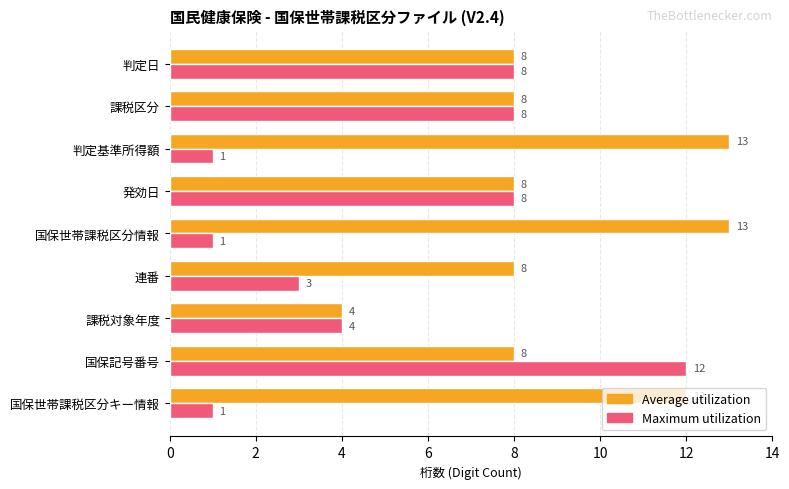

Which category has the lowest value in the Average utilization series?

課税対象年度